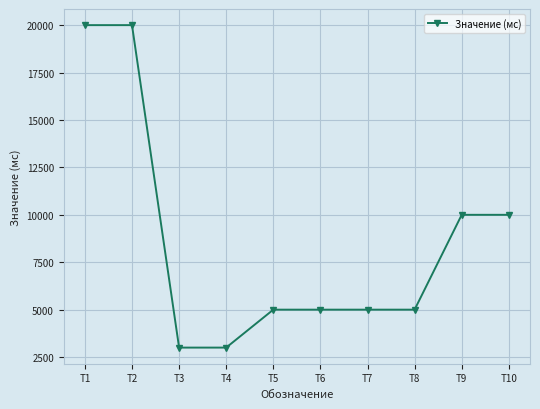

Is this an area chart (filled region under the line)?

No